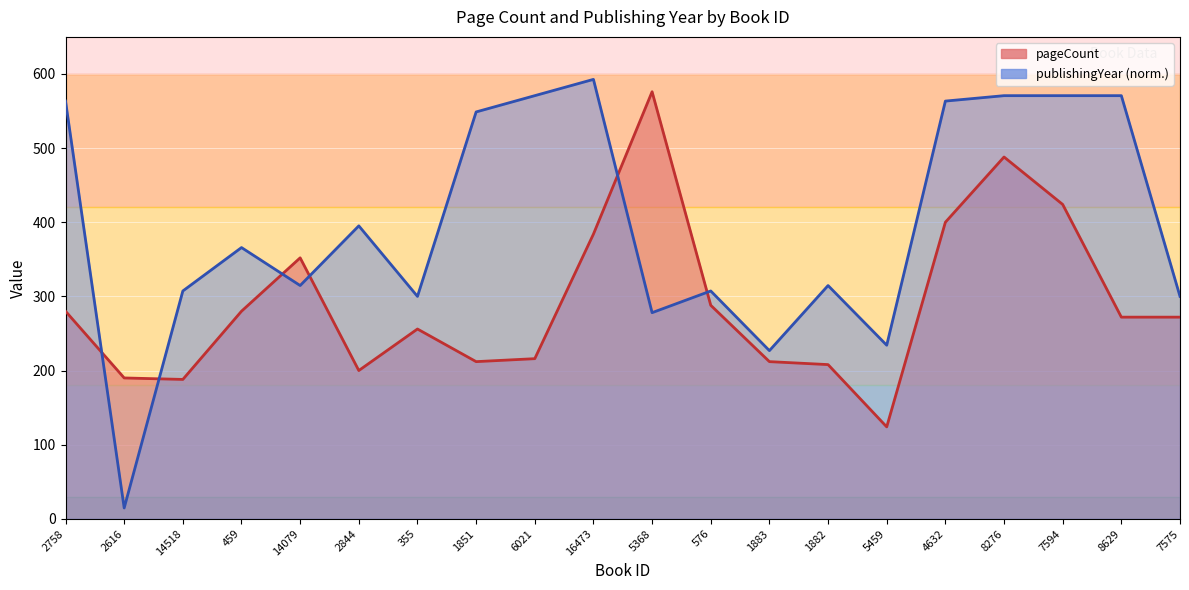

How many interior local valleys does the publishingYear series have?

6